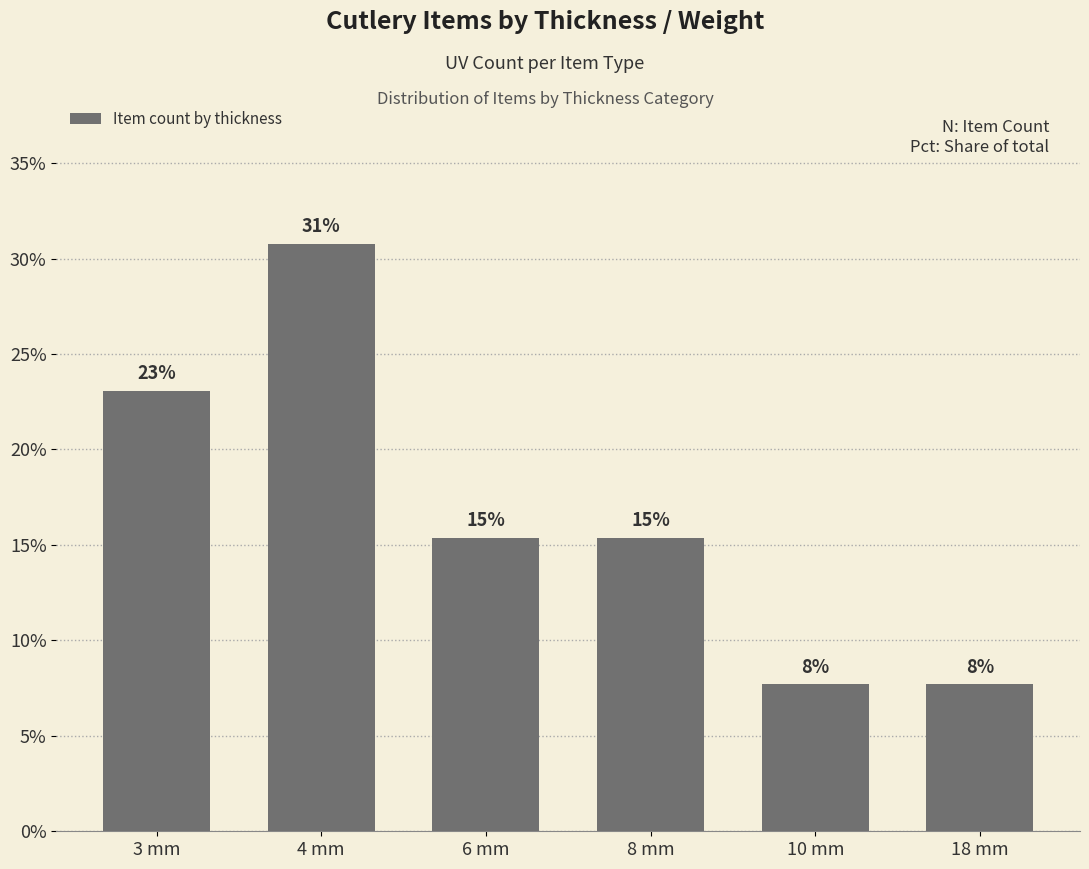

What is the ratio of the value at 10 mm to the value at 8 mm?

0.5